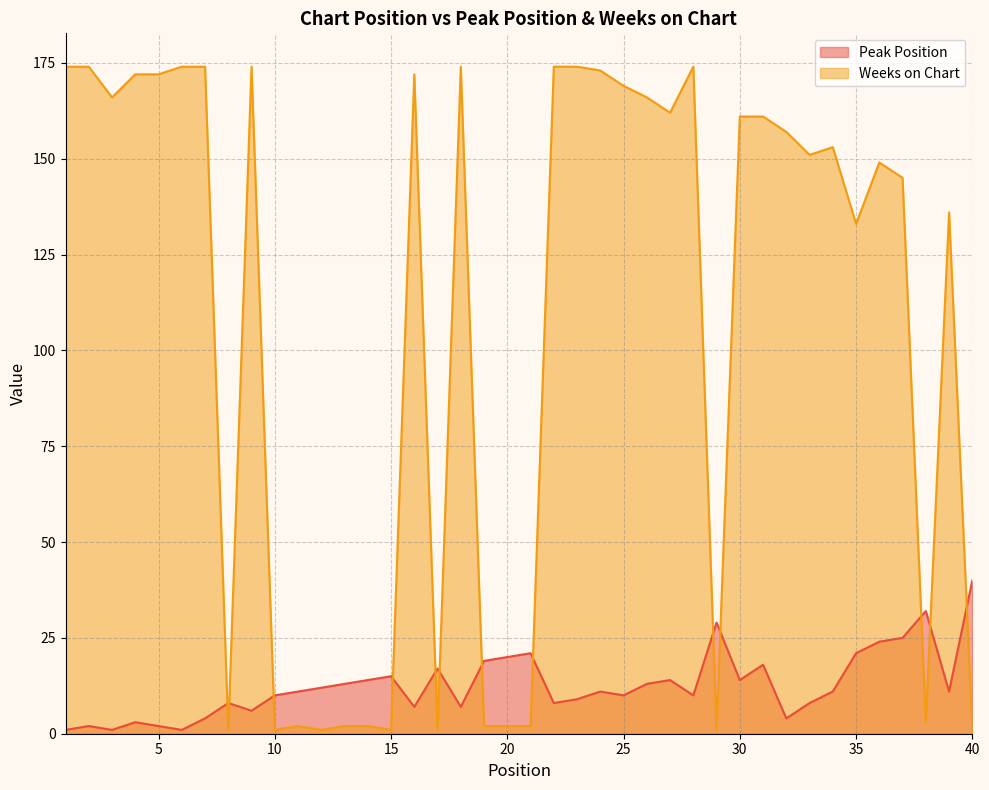

What is the sum of all Peak Position values?

506